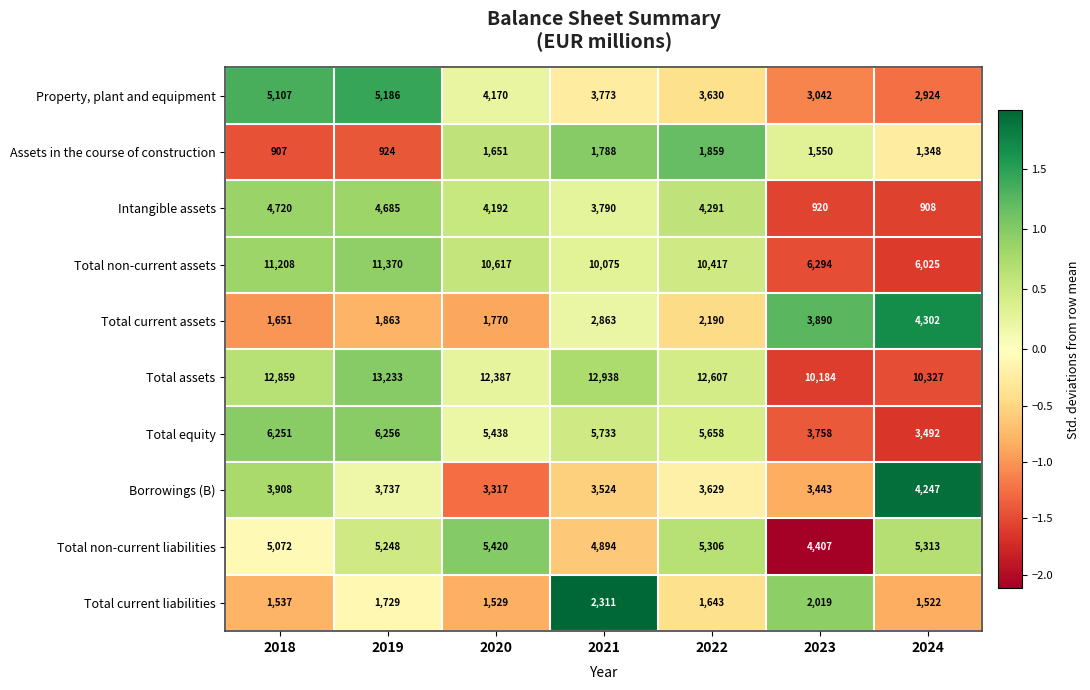

Count the number of categories in the chart.

7